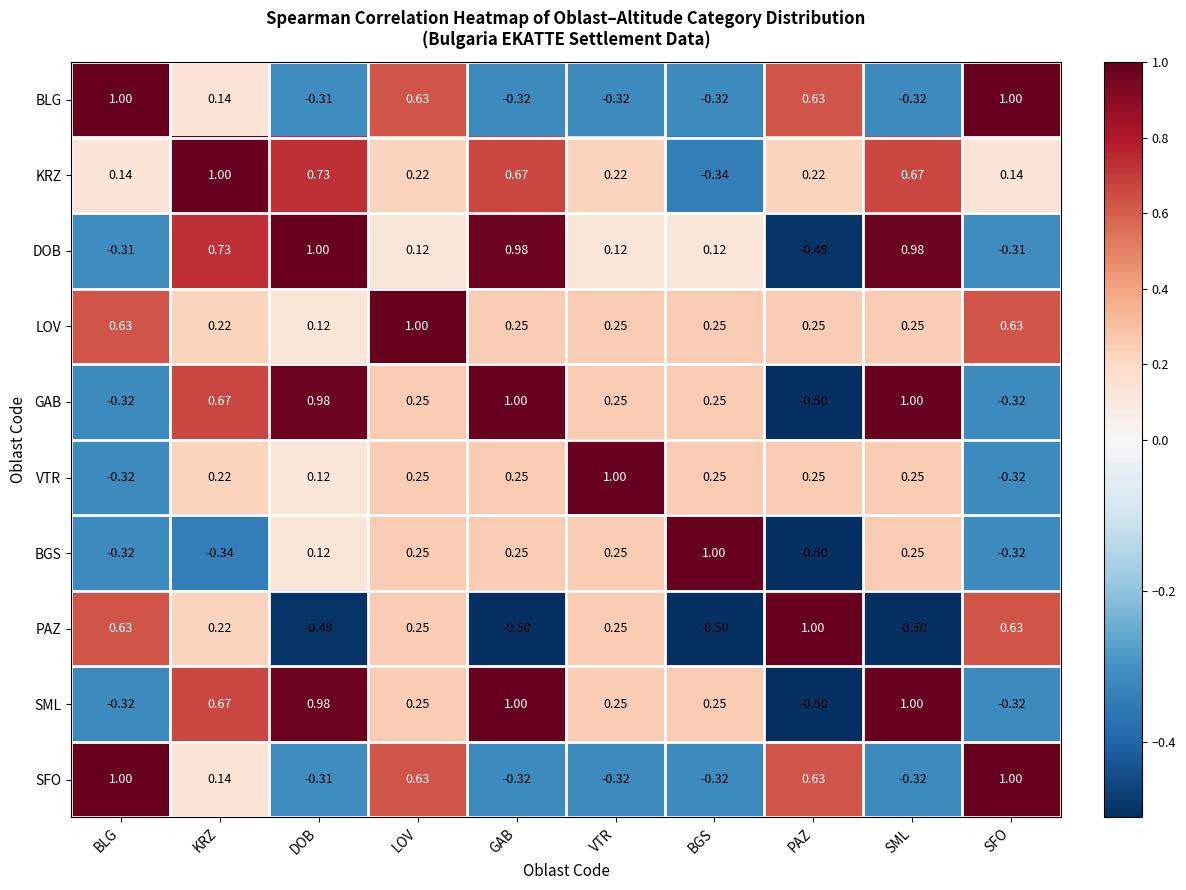

Which category has the highest value in the LOV series?

LOV